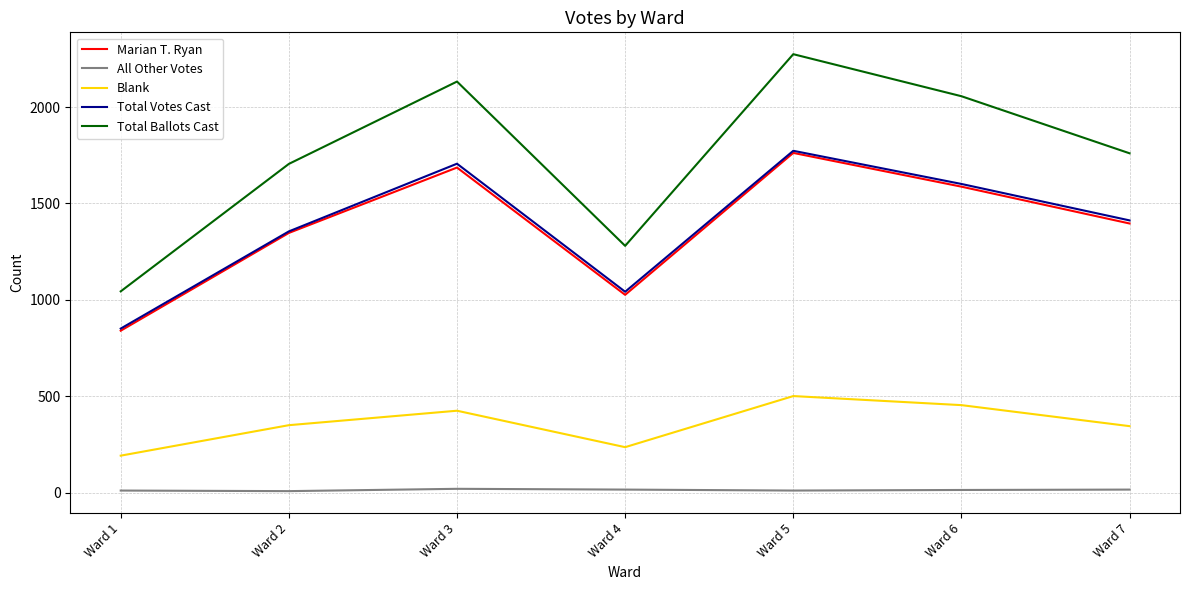

Which series has the largest range (max minus min)?

Total Ballots Cast